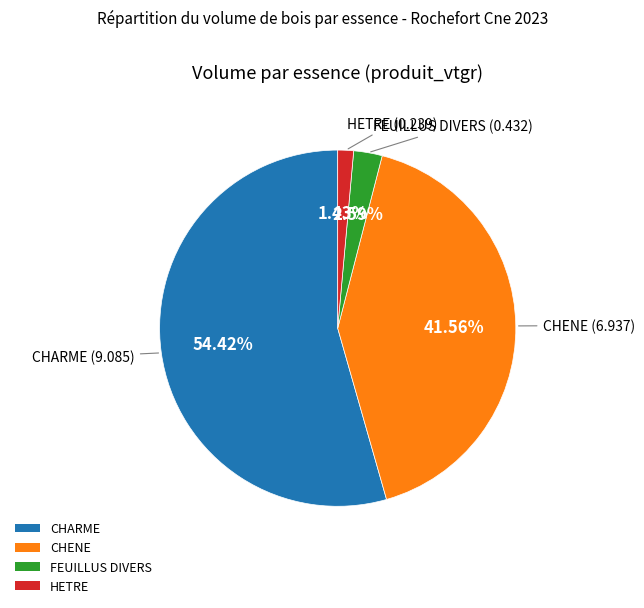

To the nearest percent, what is the difference between the largest and smallest slice percentages?

53%